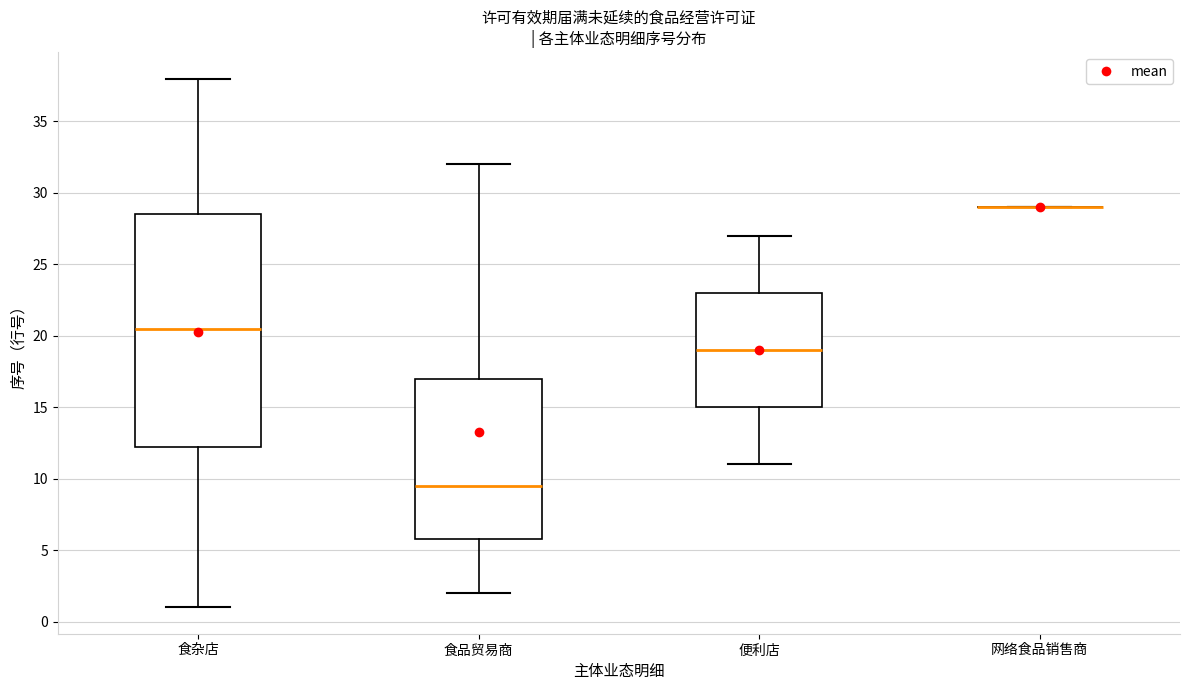

Which box is the tallest, from its lower edge to its upper edge?

食杂店